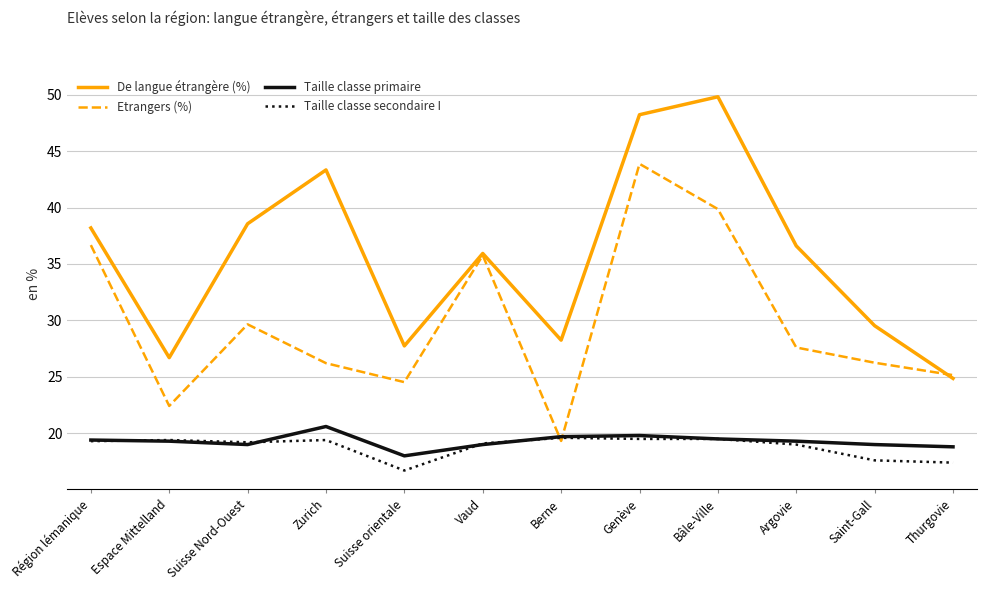

What position from the left is Thurgovie?

12